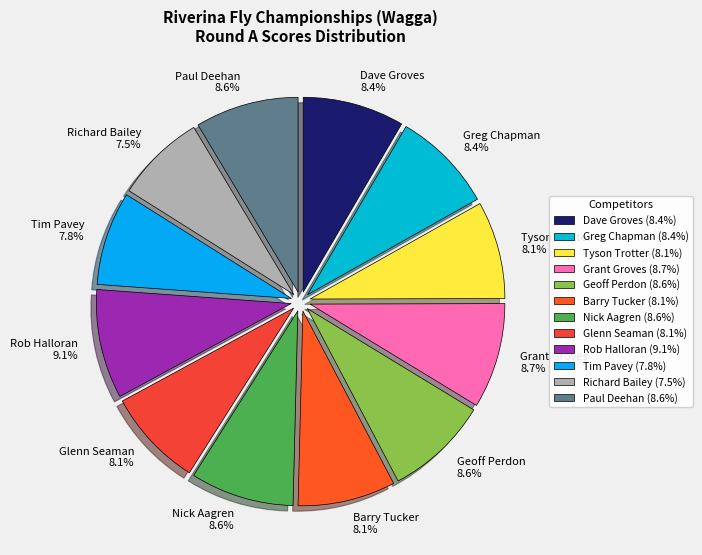

Does Nick Aagren represent more than half of the total?

No